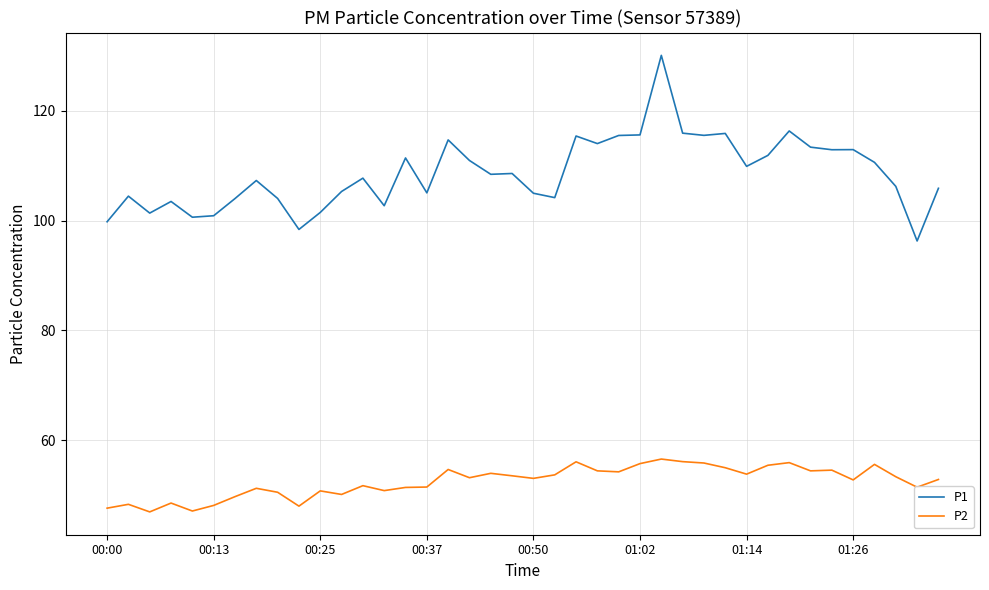

List the series in order of their peak value, highest first.

P1, P2